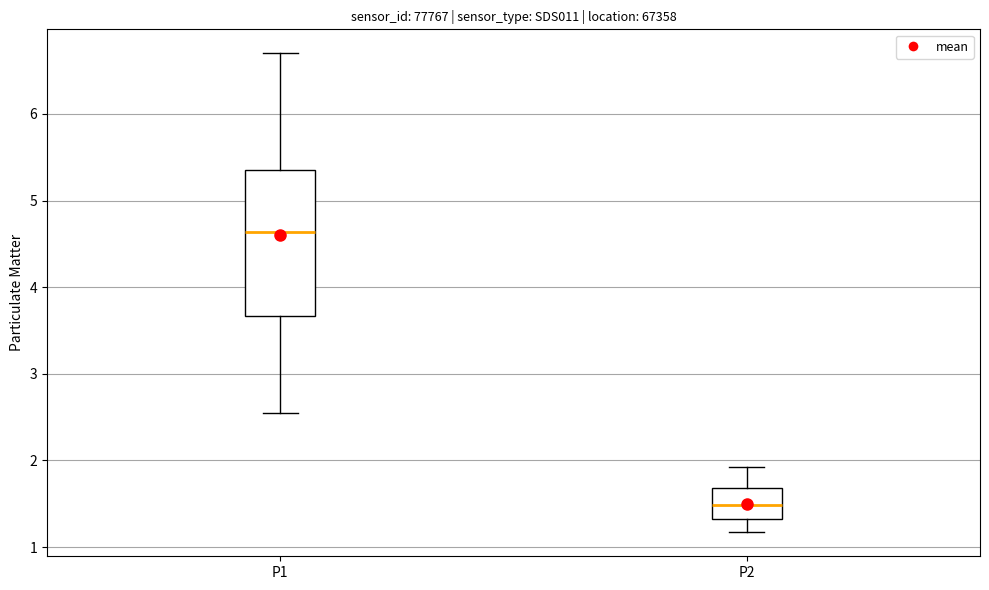

Which box's median line is the highest?

P1